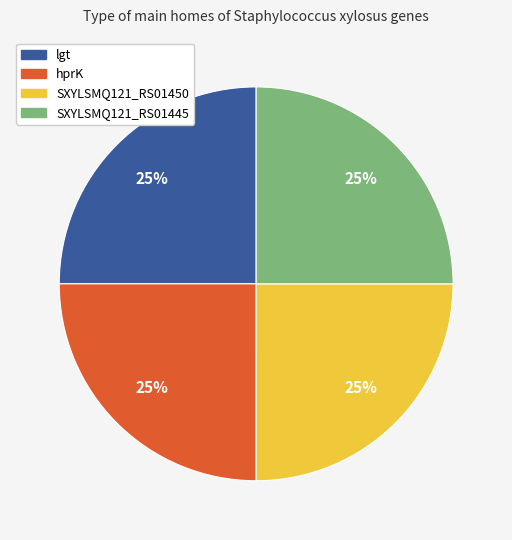

What percentage is the SXYLSMQ121_RS01445 slice, to the nearest percent?

25%